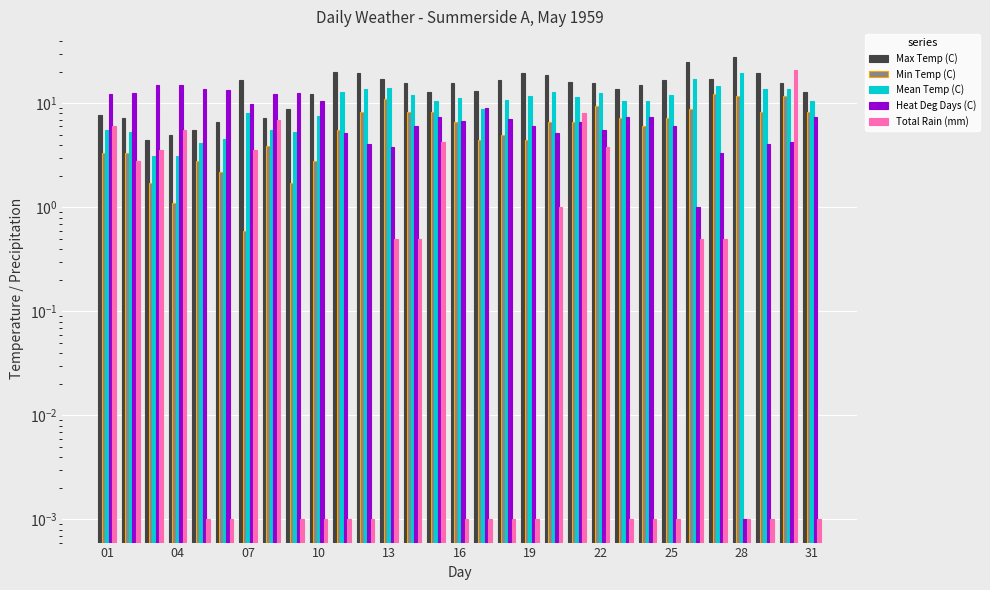

What is the maximum value for Mean Temp (C)?

19.8